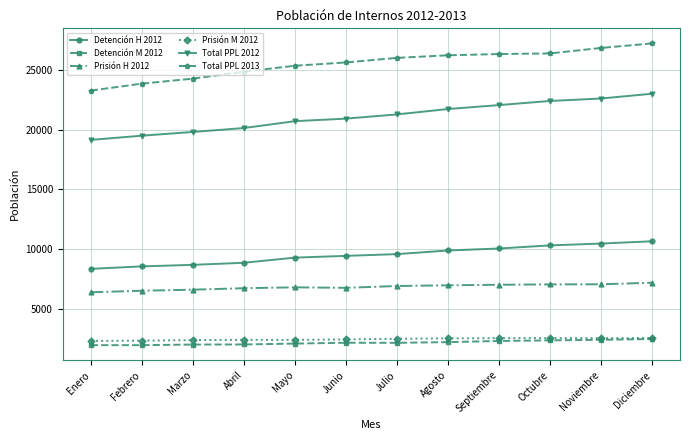

The Prisión H 2012 series shows 7080 at Noviembre. True or false?

True